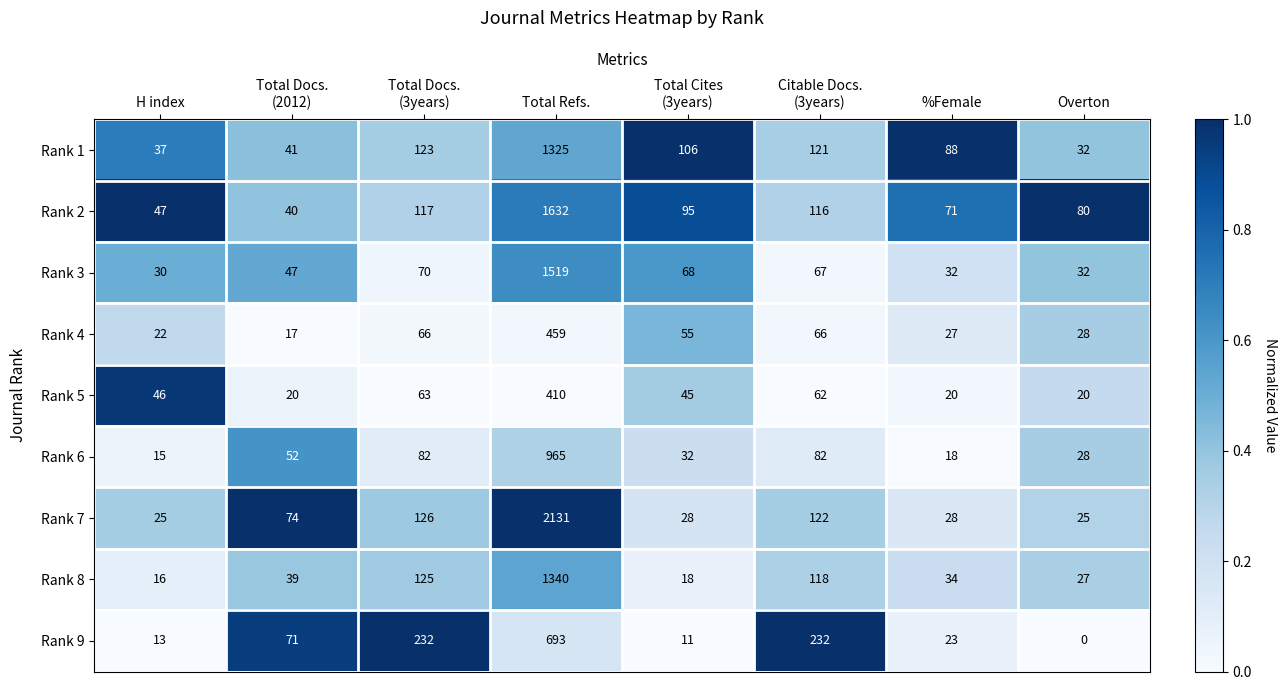

What is the average value of the Rank 5 series?

86